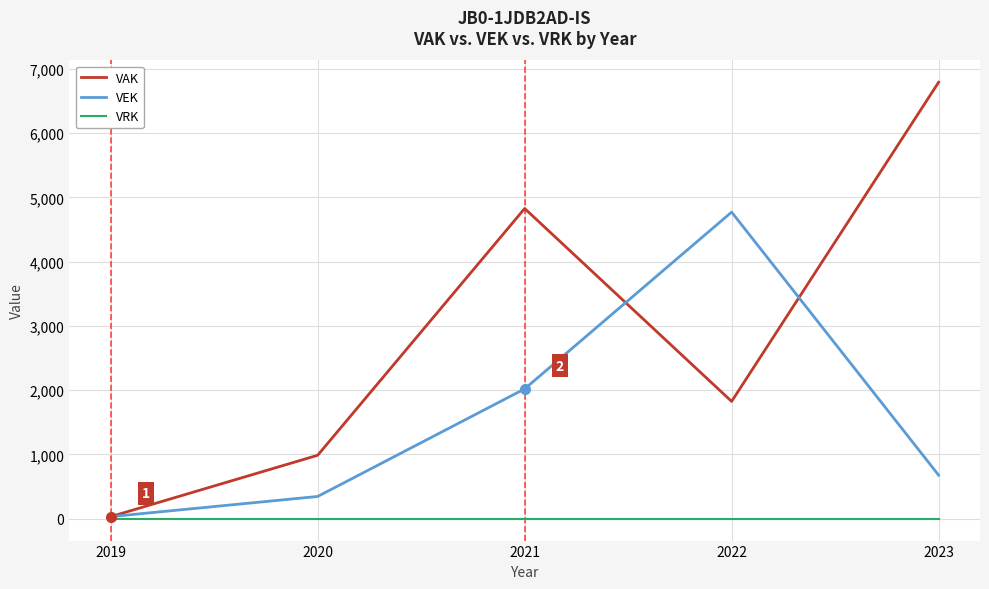

In VEK, how many points are higher than both neighbors (excluding endpoints)?

1